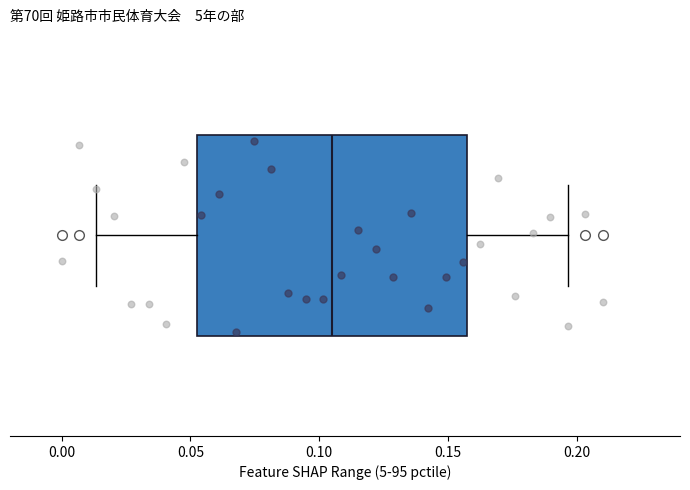

Where does the median line of the box sit on the x-axis? The values are not printed on the chart, so give them approximately, as read against the axis.

0.105